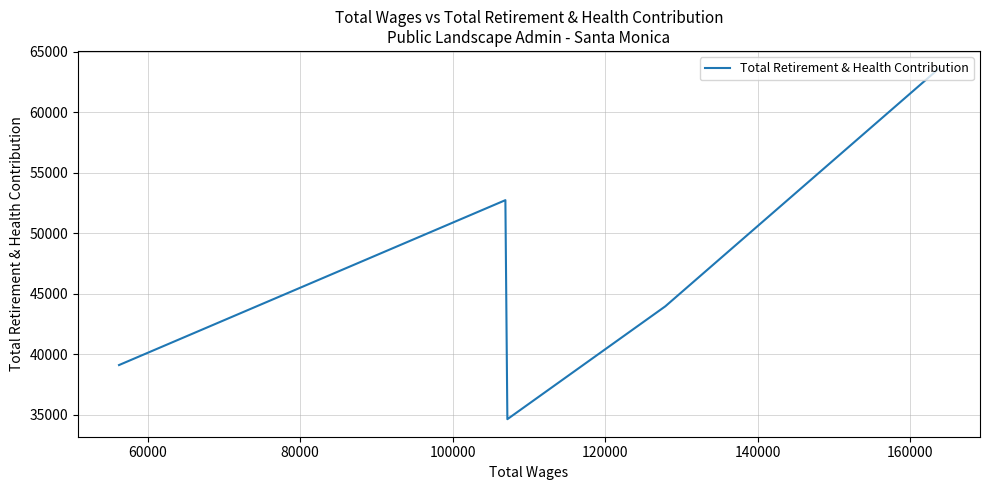

How many interior local valleys (lower than both neighbors) does the data have?

1